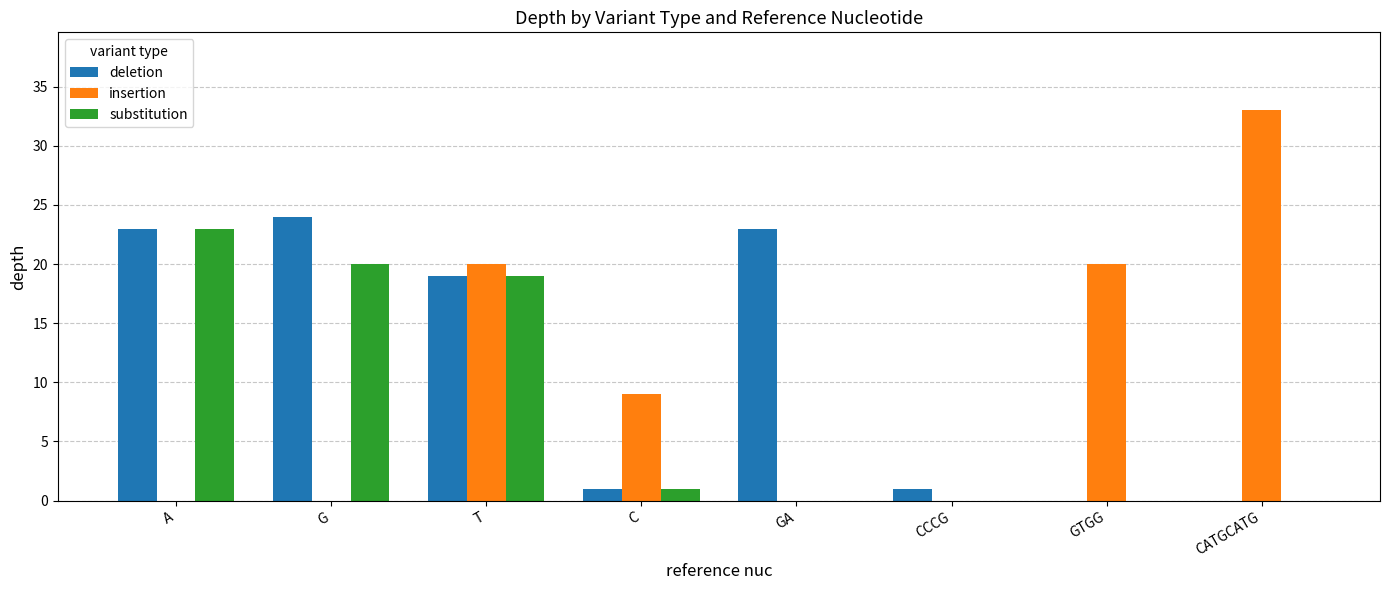

Reading left to right, transcribe all the data shown in this chart.

deletion: 23	24	19	1	23	1	0	0
insertion: 0	0	20	9	0	0	20	33
substitution: 23	20	19	1	0	0	0	0